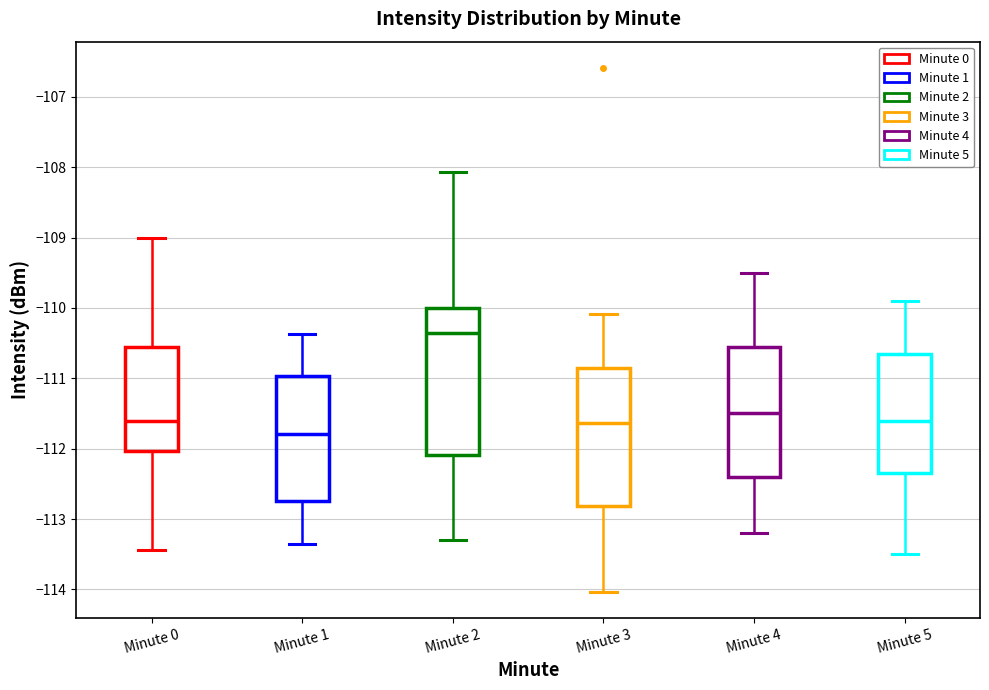

Reading left to right, transcribe this box plot: for each box, give where its median line is, the range the box spans, and where its two whiskers end, as read against the y-axis. The values are not printed on the chart, so give them approximately, as read against the axis.

Minute 0: median -111.6, box -112.0 to -110.6, whiskers -113.4 to -109.0
Minute 1: median -111.8, box -112.7 to -111.0, whiskers -113.4 to -110.4
Minute 2: median -110.4, box -112.1 to -110.0, whiskers -113.3 to -108.1
Minute 3: median -111.6, box -112.8 to -110.8, whiskers -114.0 to -110.1
Minute 4: median -111.5, box -112.4 to -110.5, whiskers -113.2 to -109.5
Minute 5: median -111.6, box -112.3 to -110.6, whiskers -113.5 to -109.9